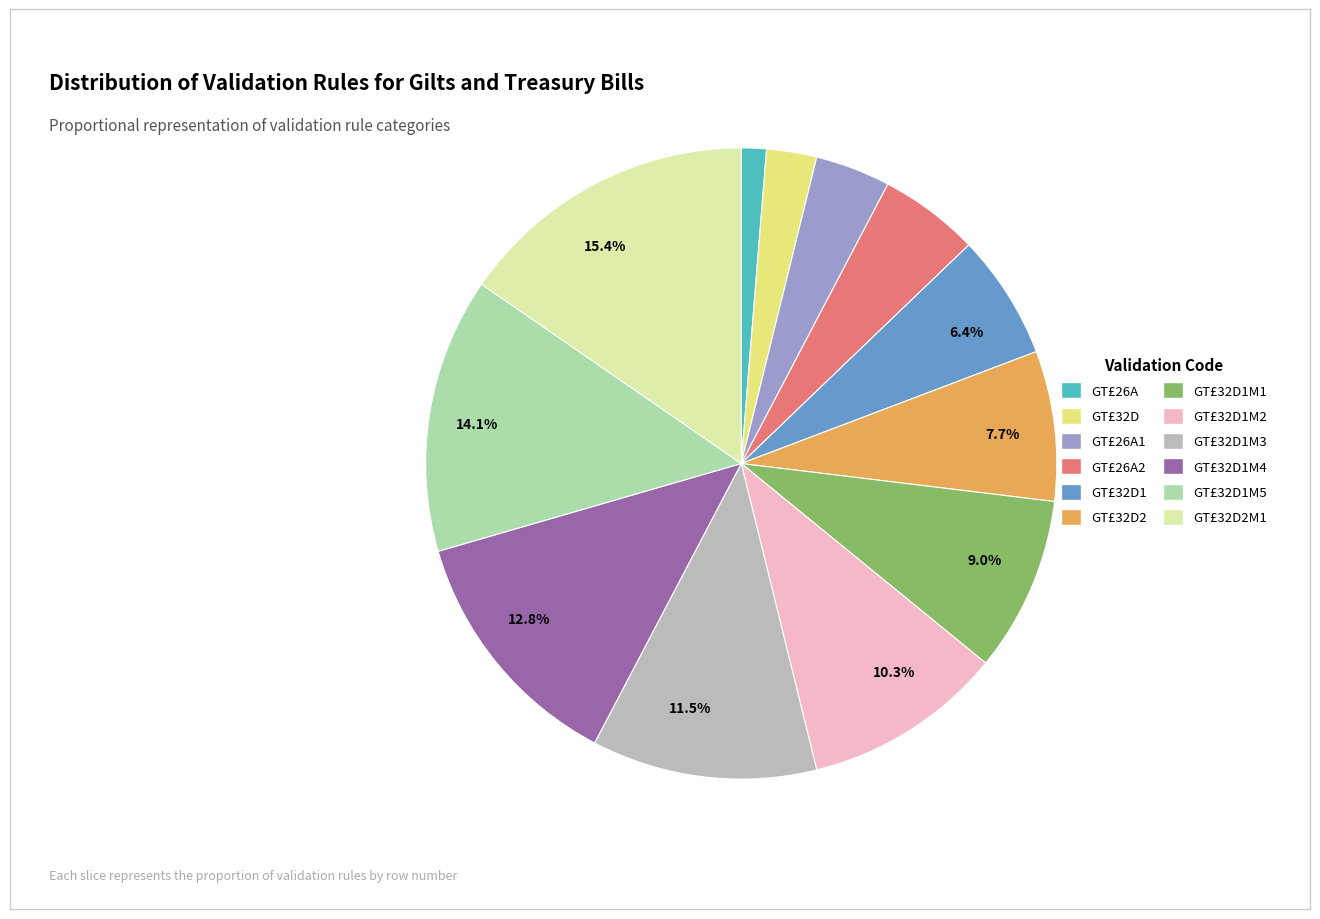

How many segments does this pie chart have?

12